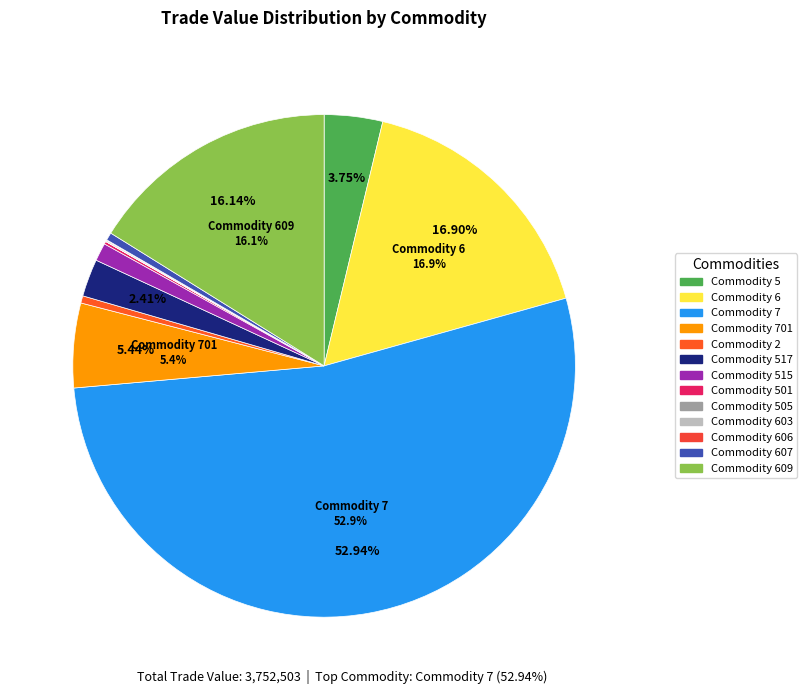

True or false: Commodity 5 accounts for 4% of the total.

True